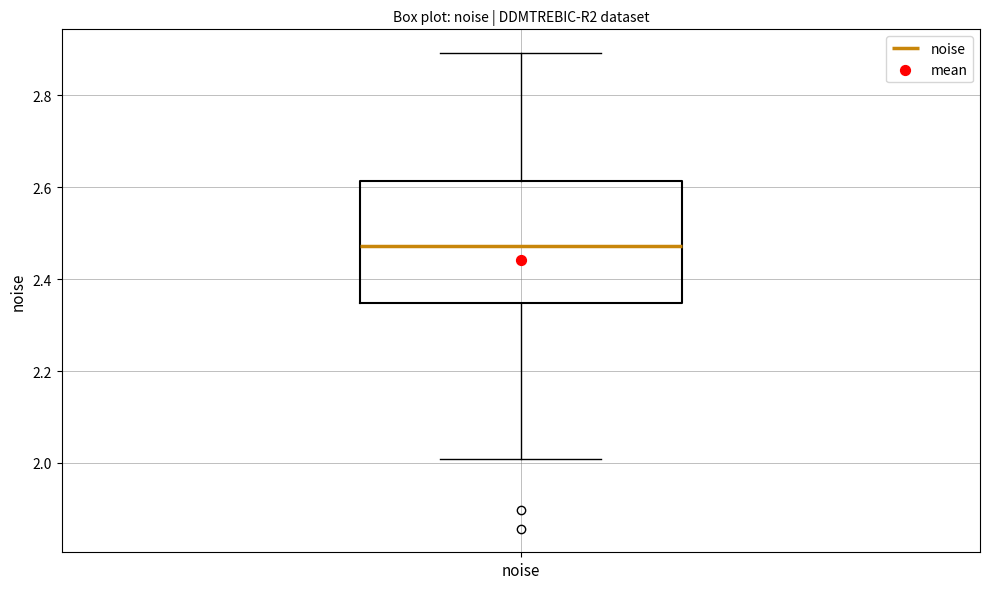

Read this box plot against the y-axis: the position of the median line, the range covered by the box, and the ends of both whiskers. The values are not printed on the chart, so give them approximately, as read against the axis.

median 2.48, box 2.34 to 2.62, whiskers 2.00 to 2.90